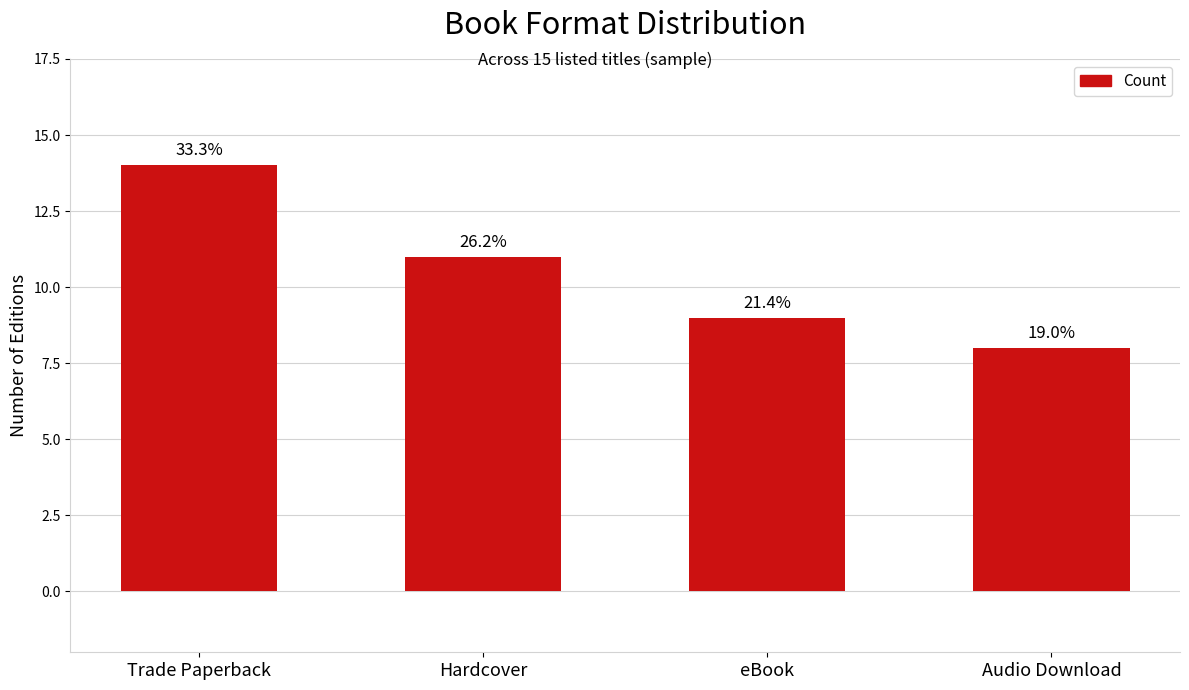

Rank the categories by value from lowest to highest.

Audio Download, eBook, Hardcover, Trade Paperback